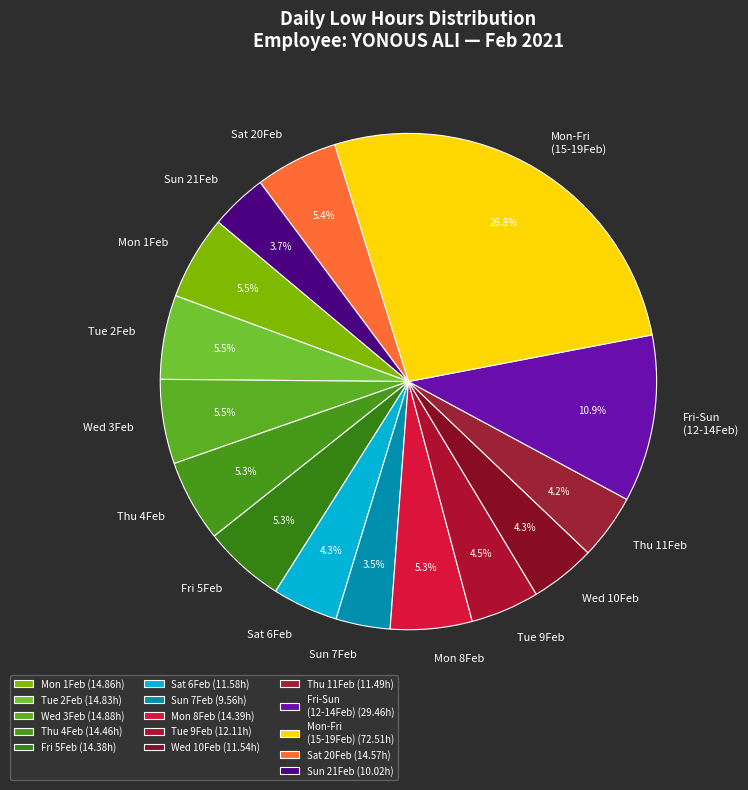

What percentage do Fri-Sun (12-14Feb) and Thu 4Feb together represent?

16.2%